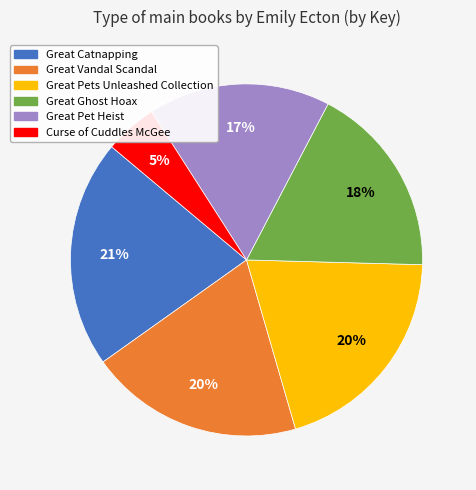

Which has a higher value, Great Ghost Hoax or Great Vandal Scandal?

Great Vandal Scandal